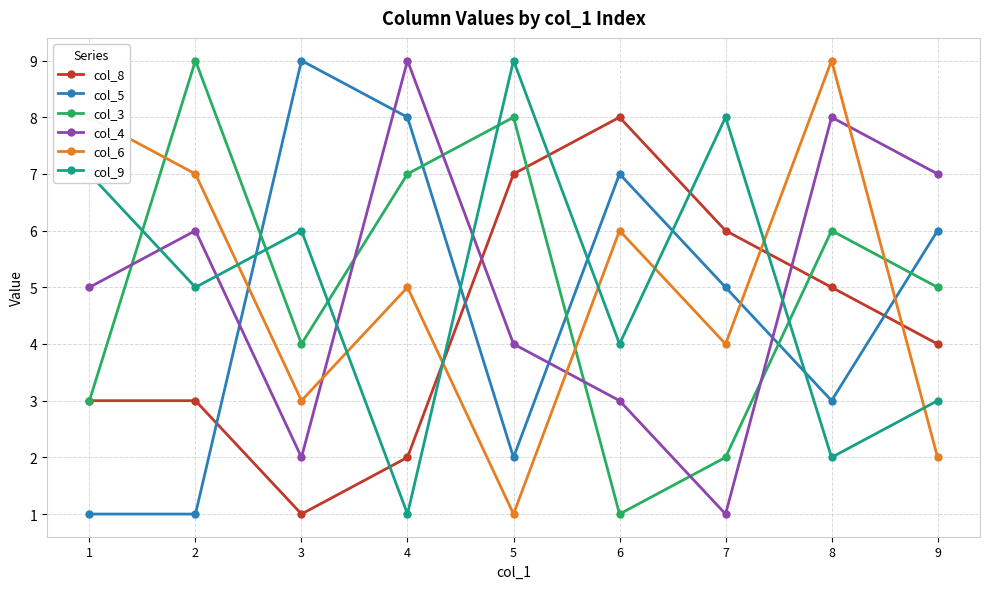

What is the total value across all series at 8?

33